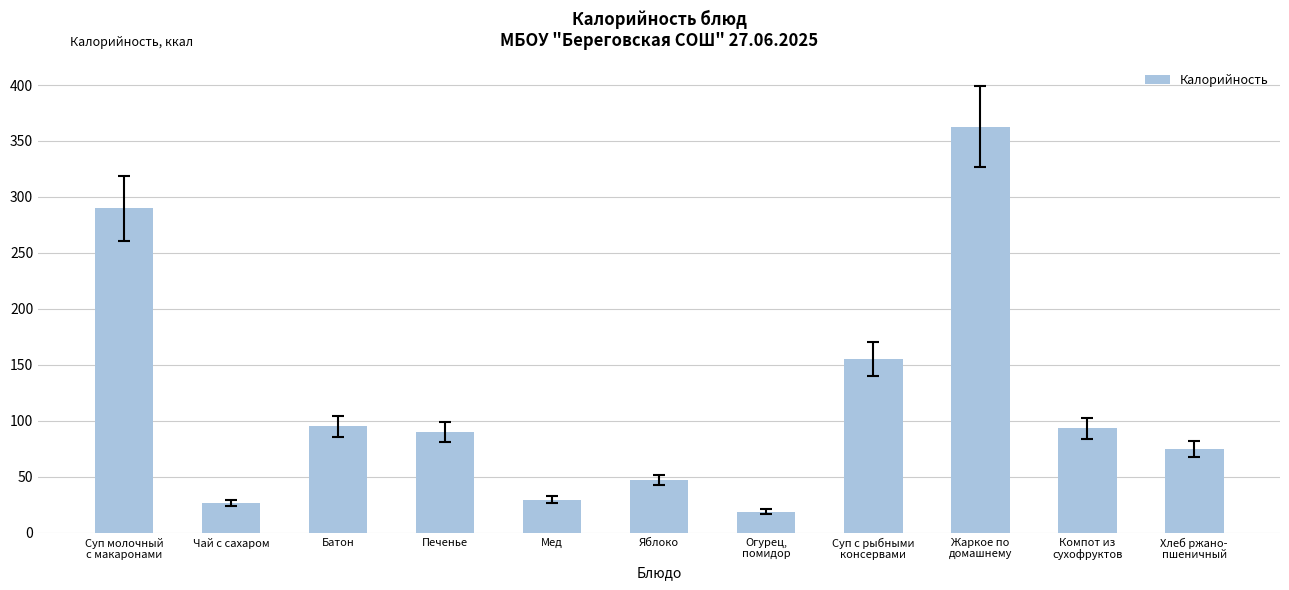

Is it true that the value at Хлеб ржано-
пшеничный is 74.8?

True